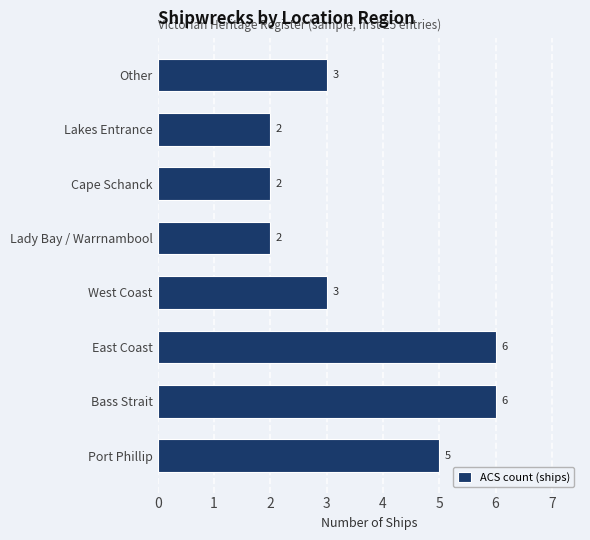

What is the difference between the maximum and minimum values?

4